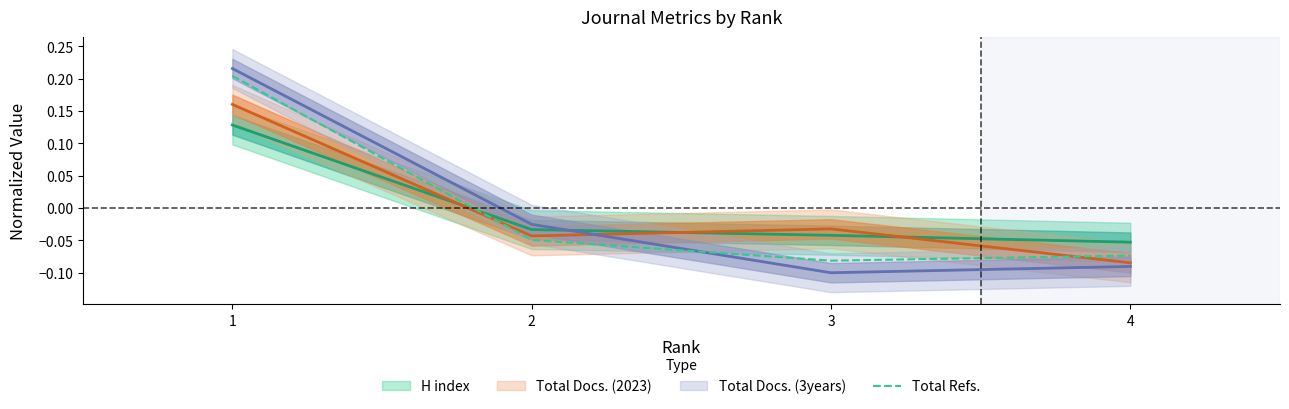

Does the chart have visible grid lines?

No